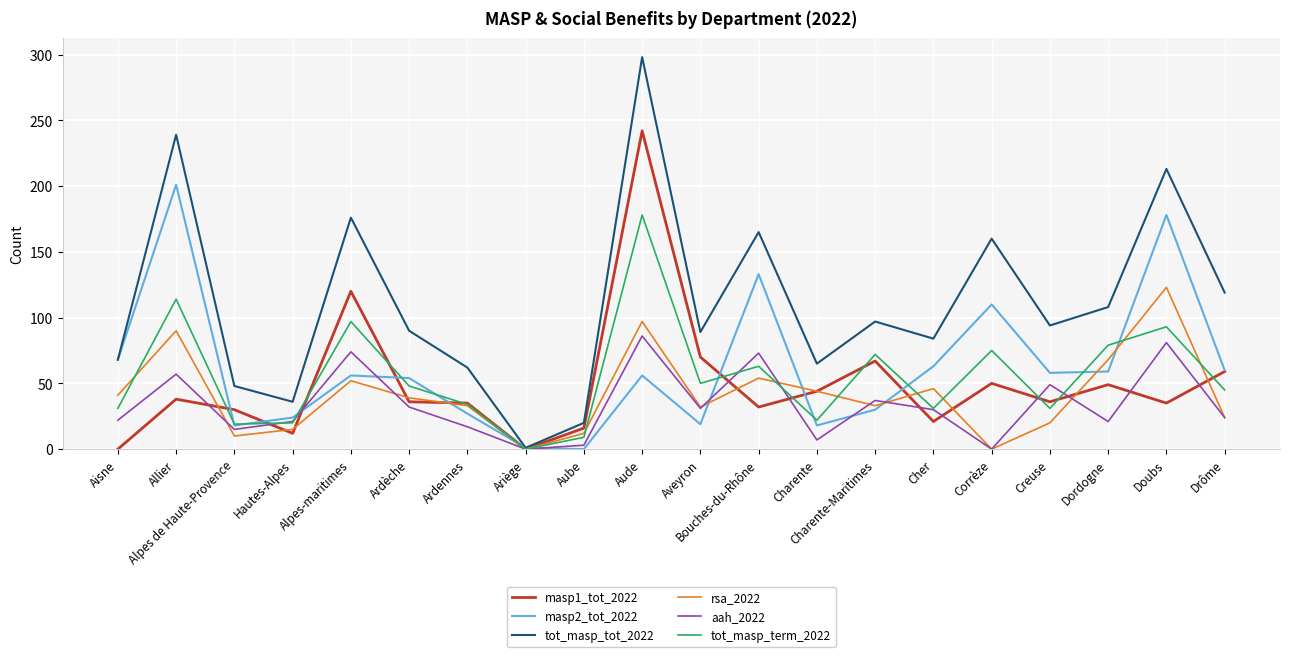

Is the value of tot_masp_term_2022 at Drôme greater than the value of aah_2022 at Aube?

Yes